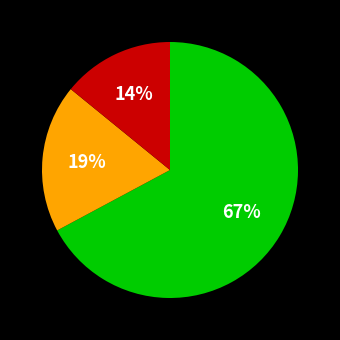

To the nearest percent, what is the difference between the largest and smallest slice percentages?

53%